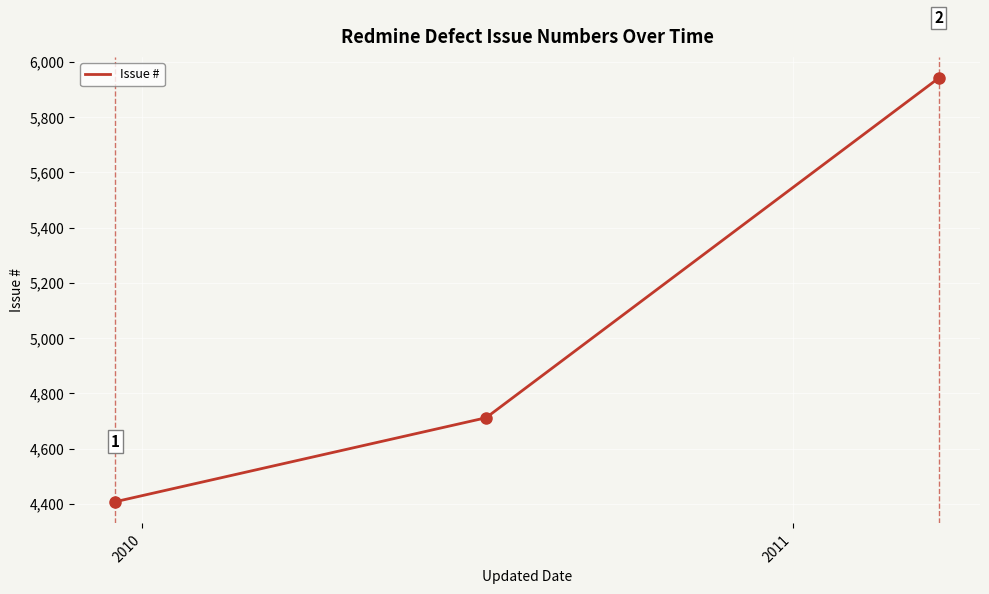

What is the maximum value shown in the chart?

5942